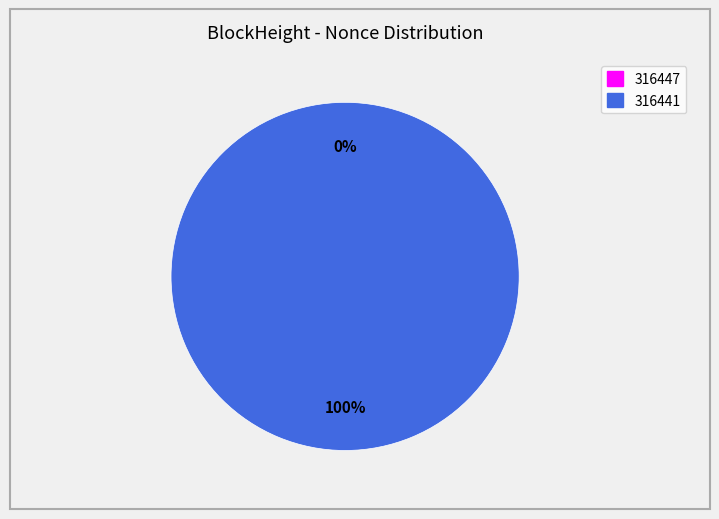

What percentage do 316441 and 316447 together represent?

100.0%